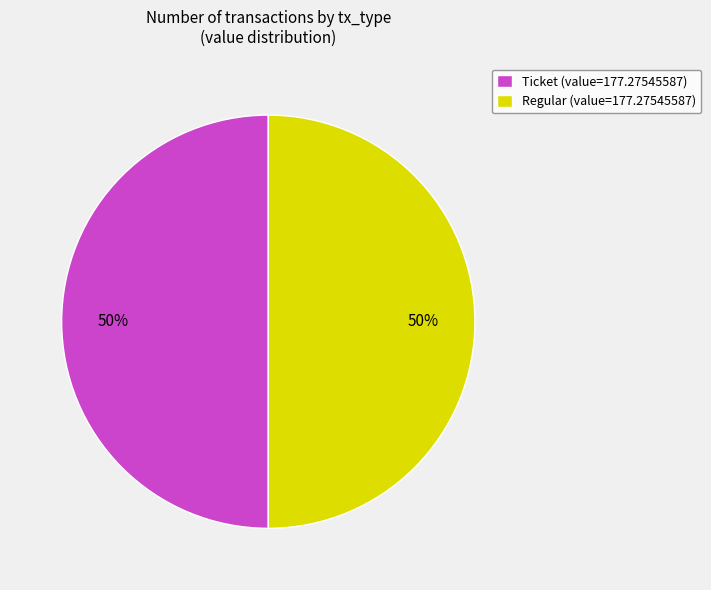

True or false: Ticket (value=177.27545587) accounts for 50% of the total.

True